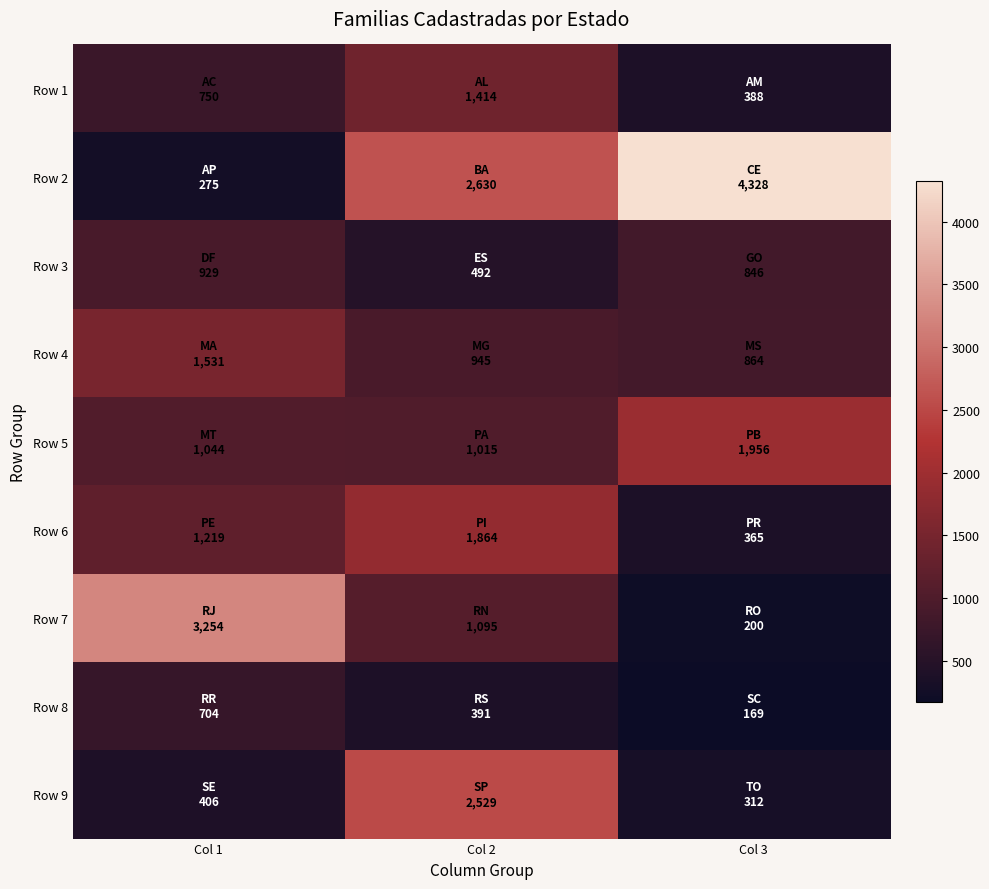

What is the greatest value displayed?

4328